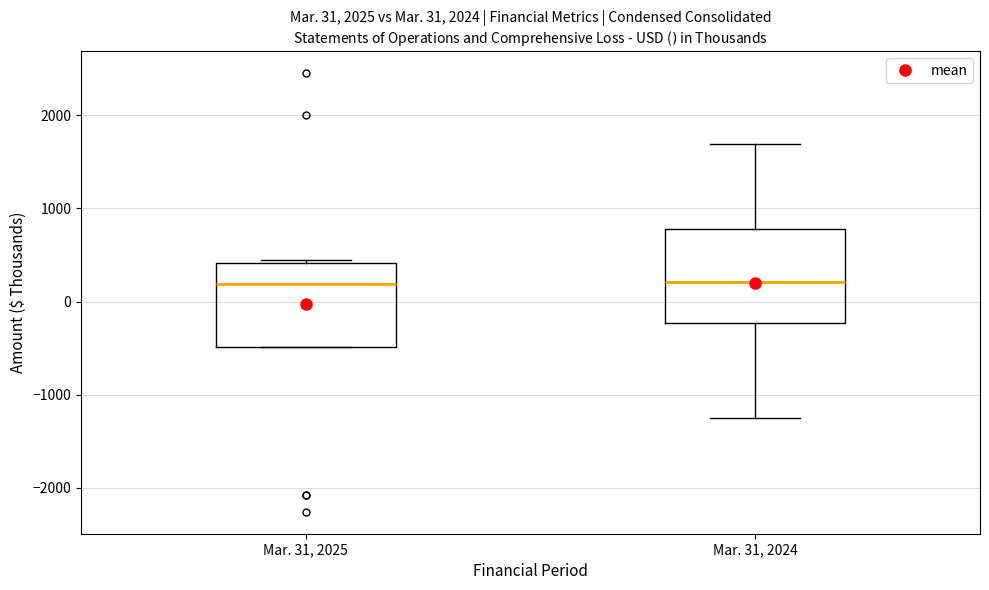

Comparing the boxes themselves (not the whiskers), which one is the tallest?

Mar. 31, 2024